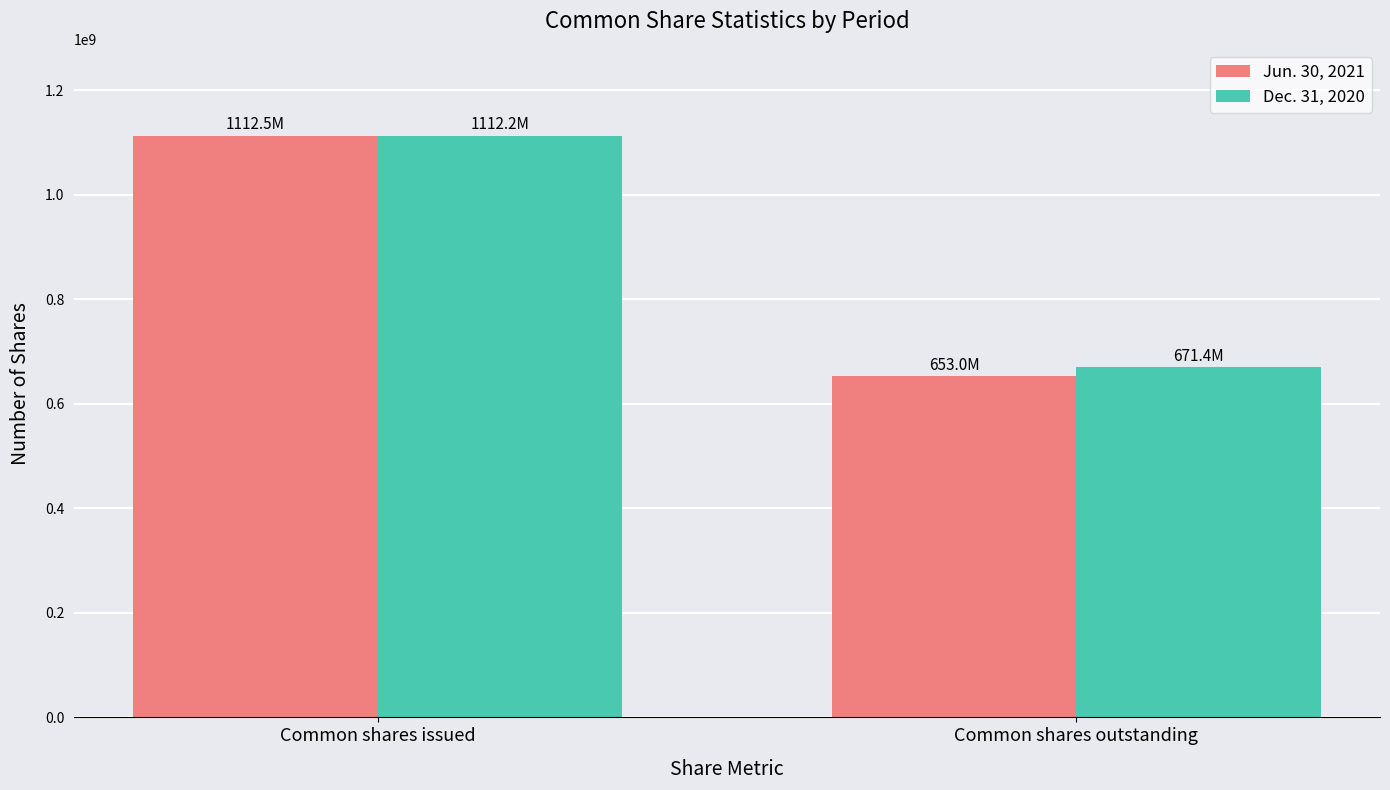

What position from the right is Common shares issued?

2